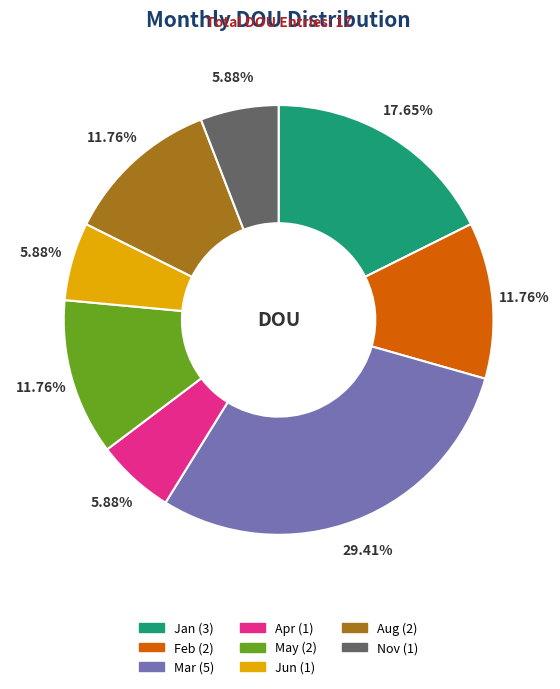

Is there a majority slice in this chart?

No